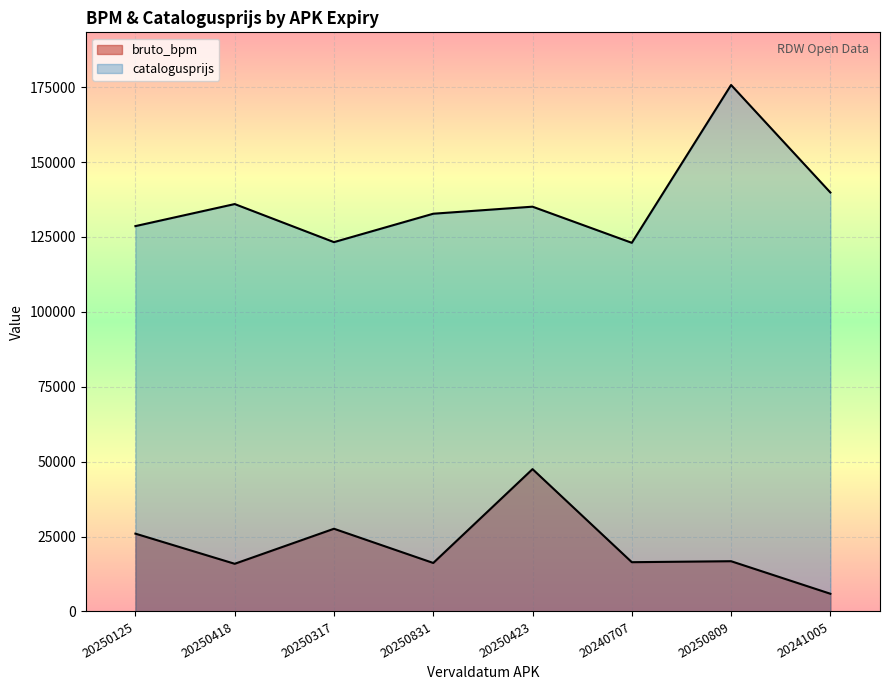

What is the greatest value displayed?

175729